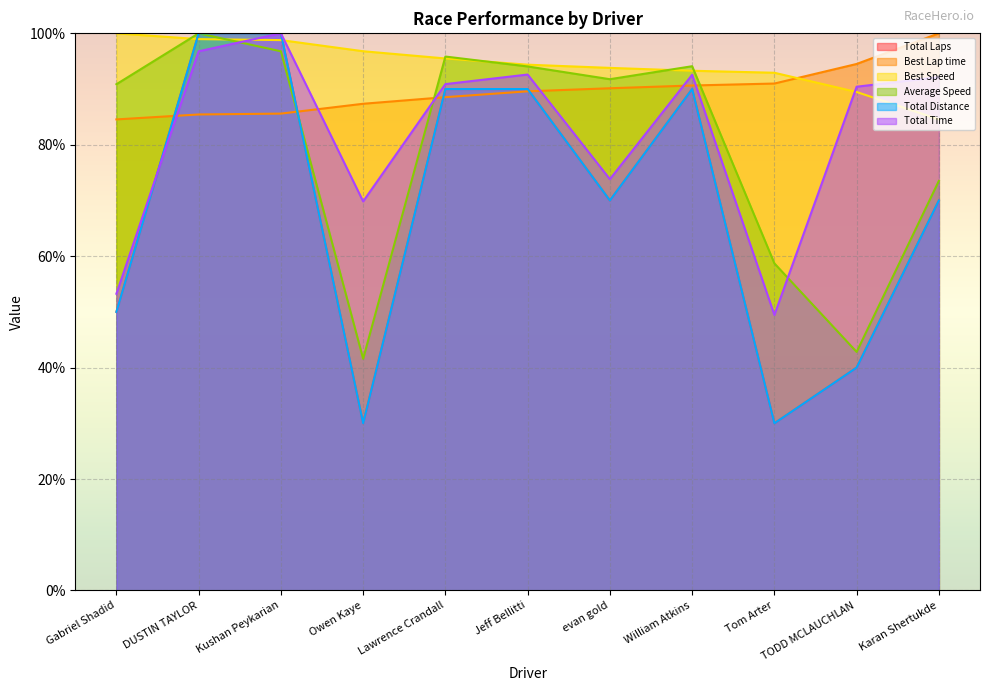

Between Kushan Peykarian and William Atkins, which series saw the biggest shift?

Total Laps